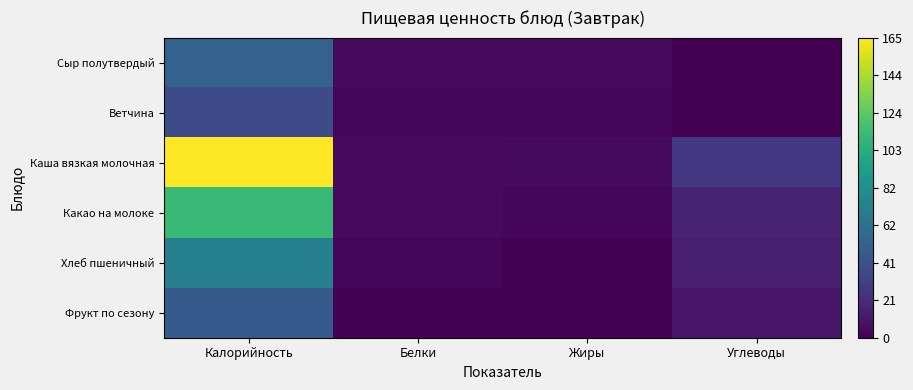

What is the total value across all series at Углеводы?

67